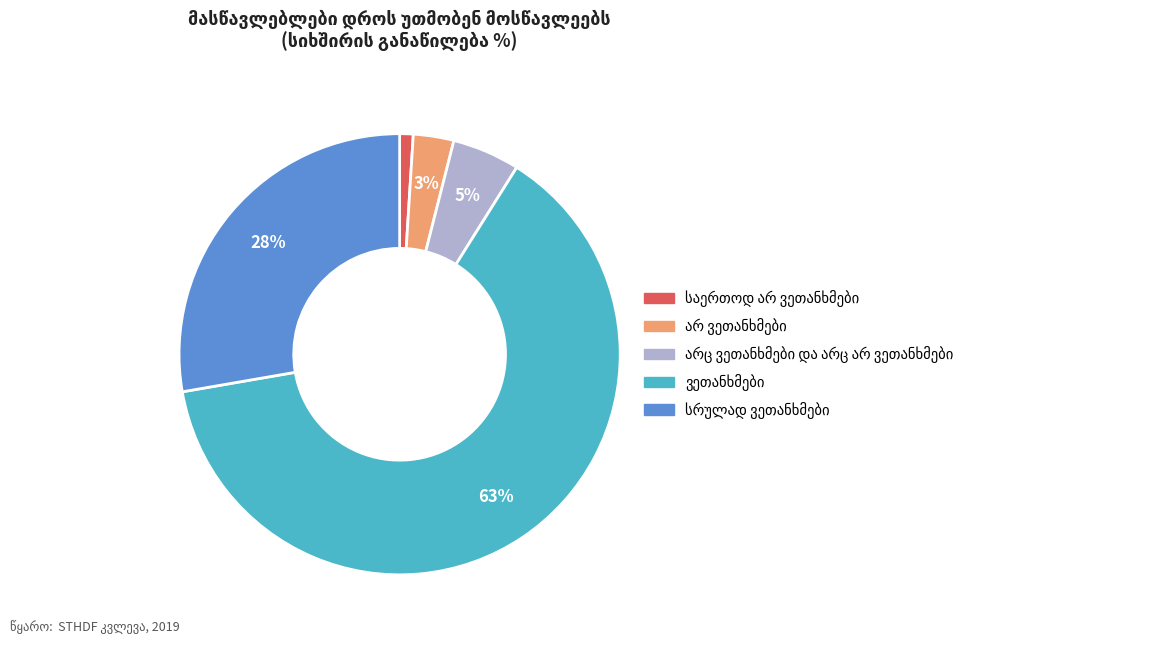

To the nearest percent, what is the average slice percentage?

20%